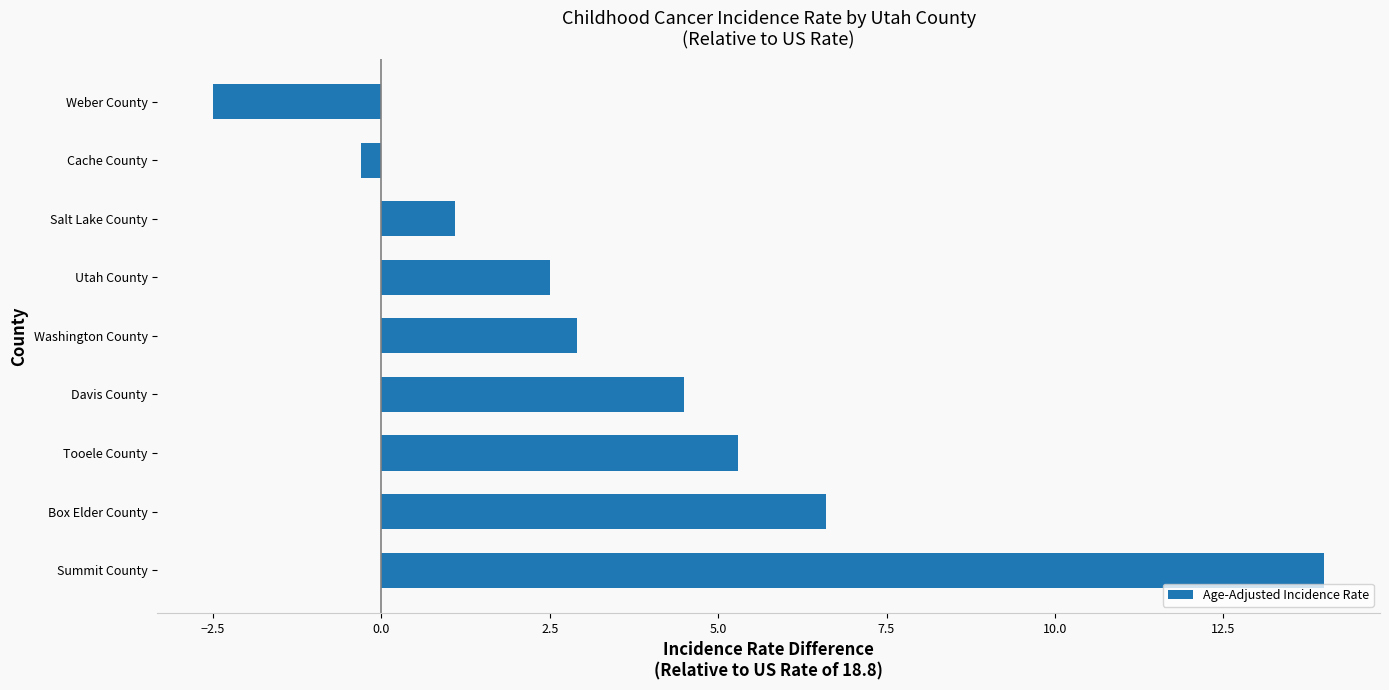

List the labels in order of value, smallest first.

Weber County, Cache County, Salt Lake County, Utah County, Washington County, Davis County, Tooele County, Box Elder County, Summit County